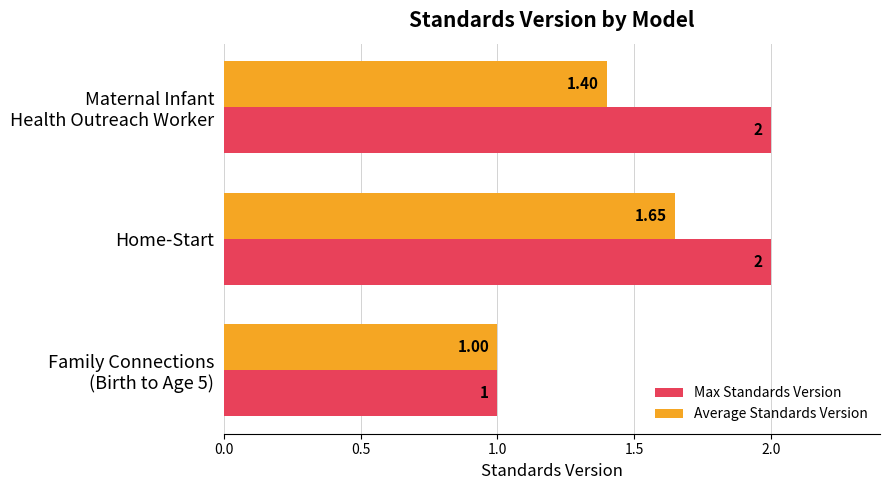

What is the sum of all Max Standards Version values?

5.0